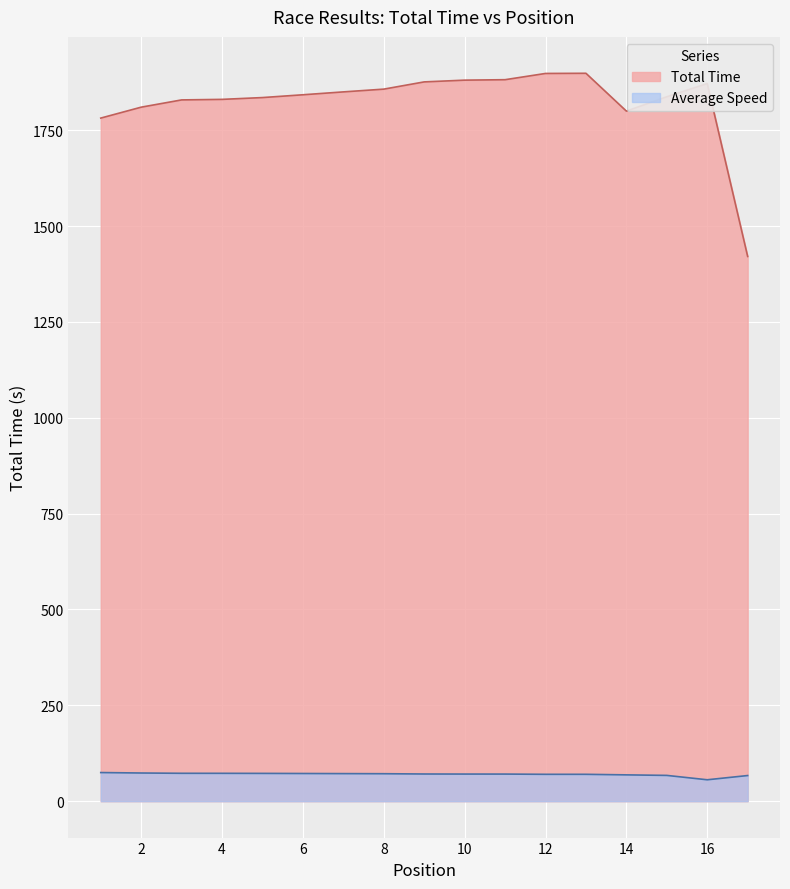

True or false: Total Time and Average Speed cross at least once.

False